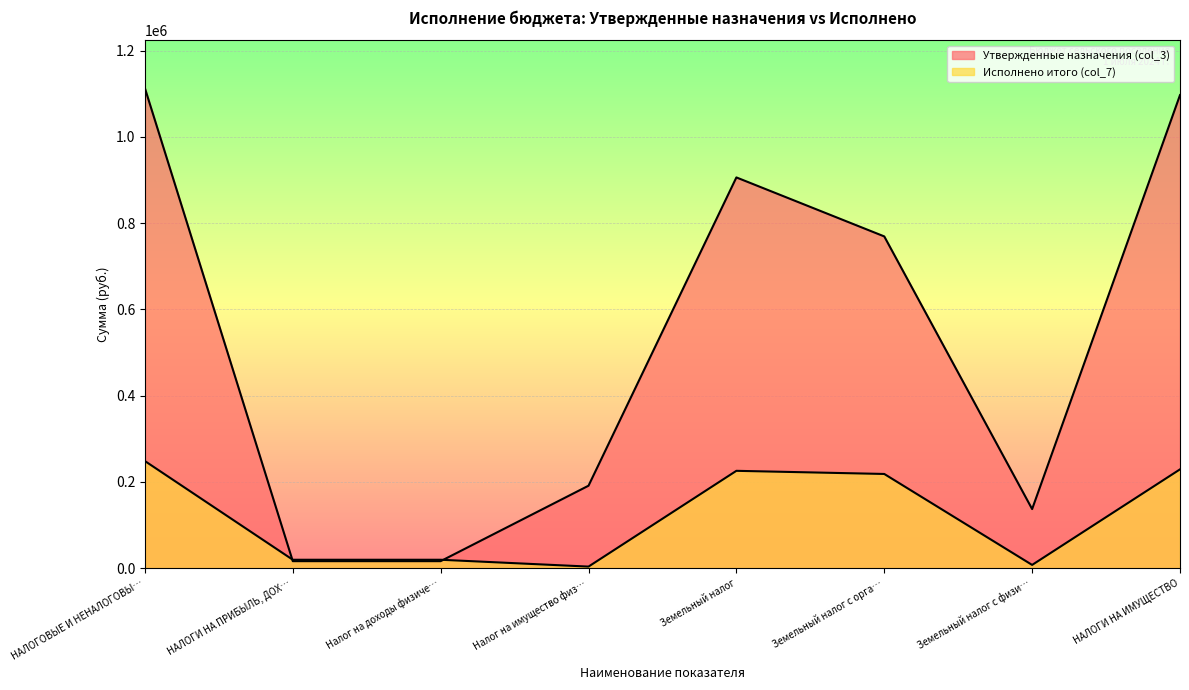

What is the sum of all Исполнено итого (col_7) values?

970114.9